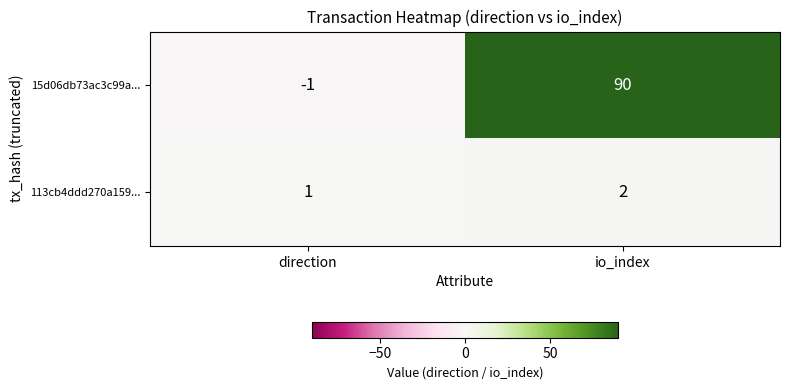

List the series in order of their peak value, lowest first.

113cb4ddd270a159..., 15d06db73ac3c99a...